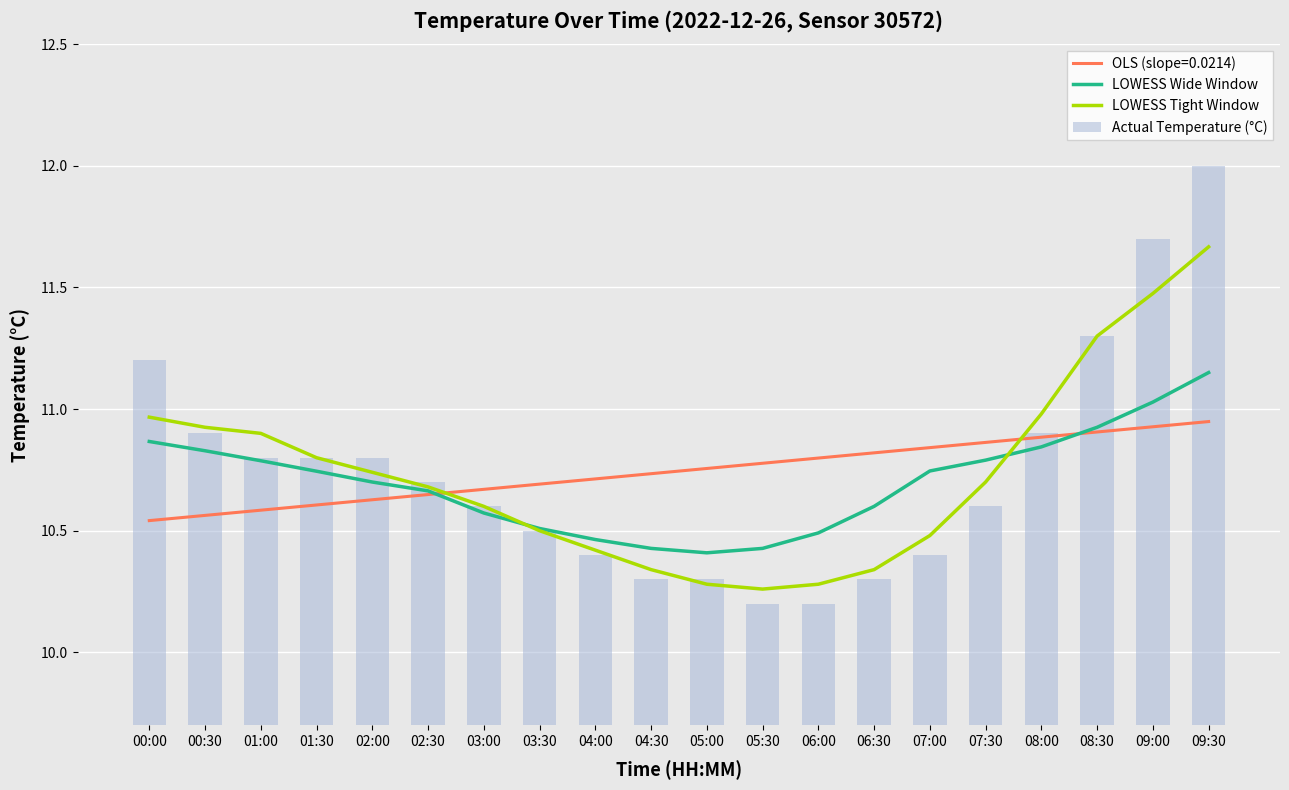

Which series has the widest spread of values?

Actual Temperature (°C)